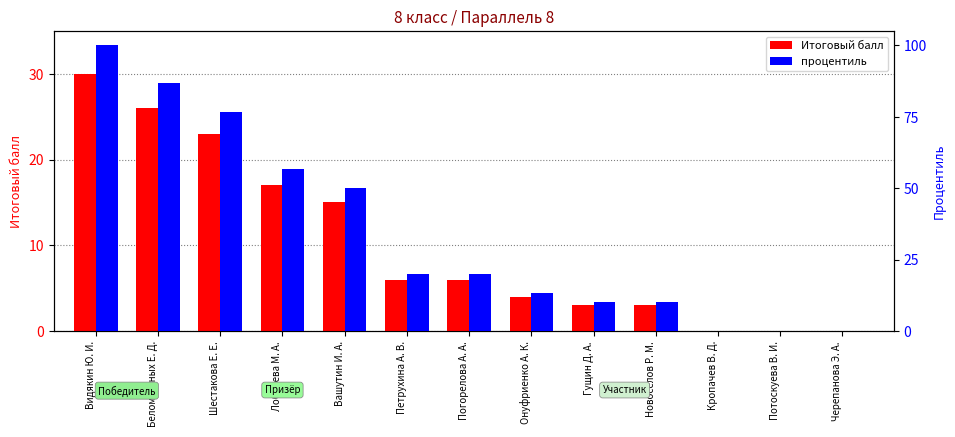

Where does the процентиль series first go above 20?

Видякин Ю. И.